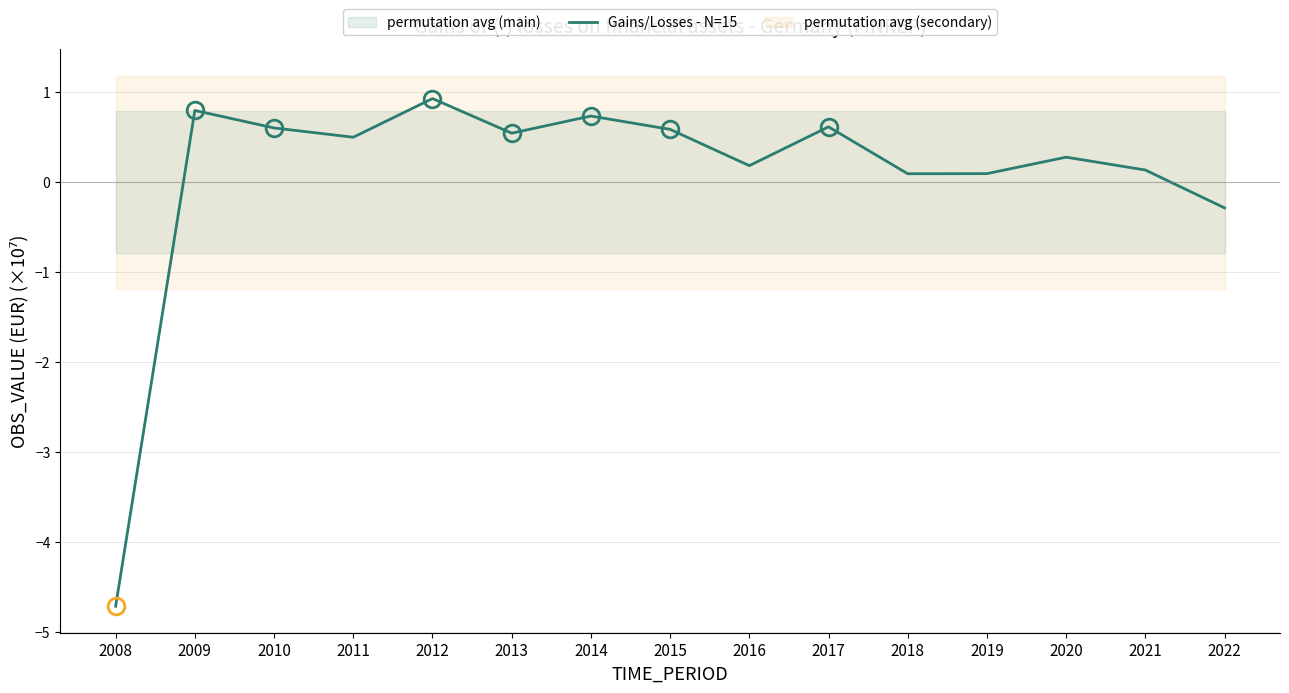

Reading right to left, extract all data points from this chart.

-0.3	0.1	0.3	0.1	0.1	0.6	0.2	0.6	0.7	0.5	0.9	0.5	0.6	0.8	-4.7